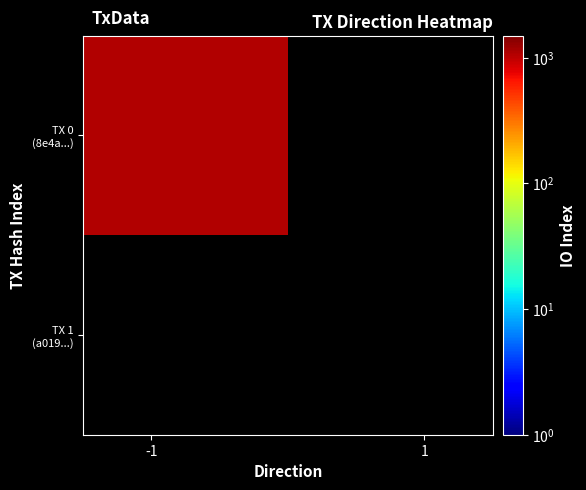

Rank the series by their average value, from lowest to highest.

a019d88917d81a189db3d68717f6762bf2bacf0, 8e4a887f27226d82048ba7686689eac66c29105